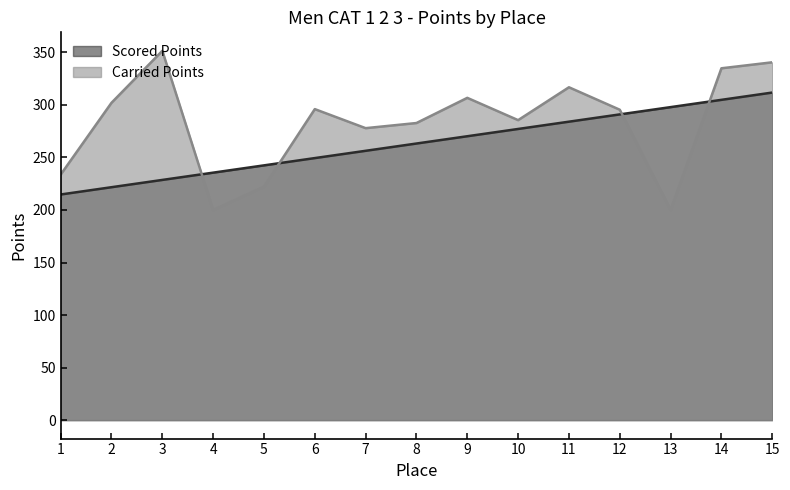

Reading right to left, extract all data points from this chart.

Scored Points: 311.8	304.8	297.9	291.0	284.0	277.1	270.2	263.3	256.3	249.4	242.5	235.5	228.6	221.7	214.7
Carried Points: 340.6	334.9	200.0	295.4	316.8	285.5	306.7	282.8	277.9	296.0	222.2	200.0	351.5	302.0	233.7